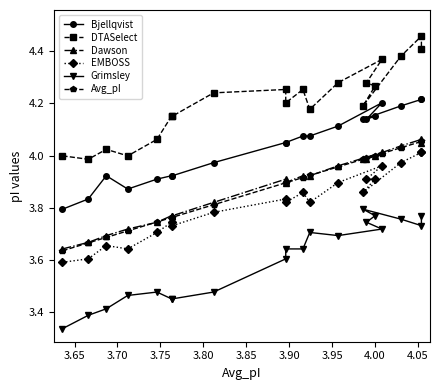

How many distinct data groups are displayed?

6